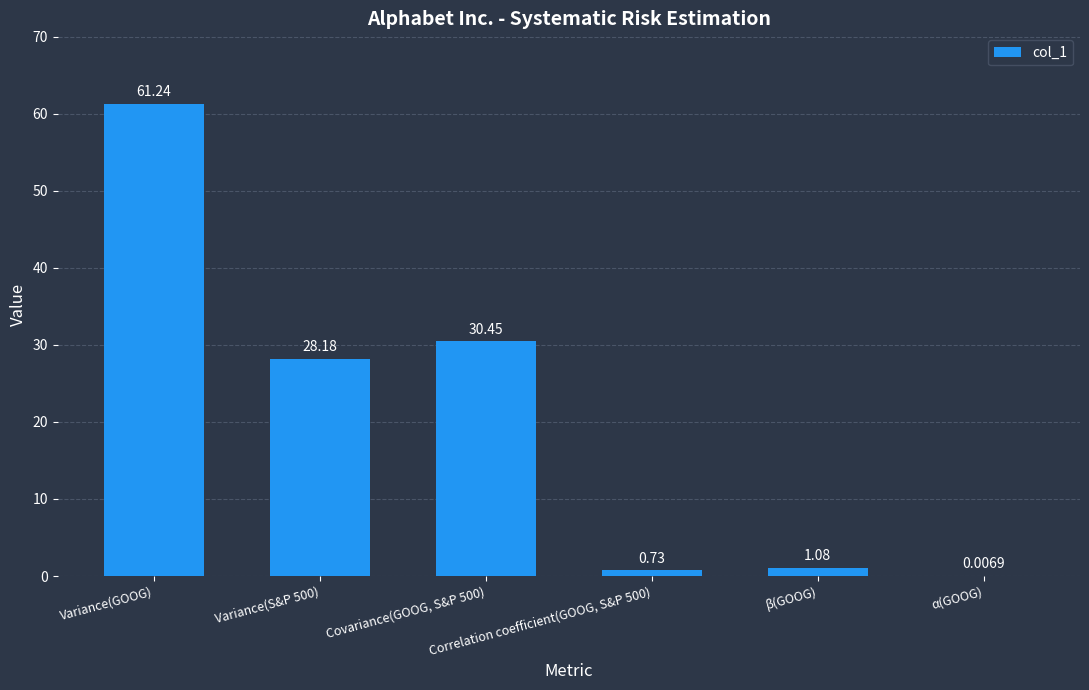

What is the sum of all values?

121.7